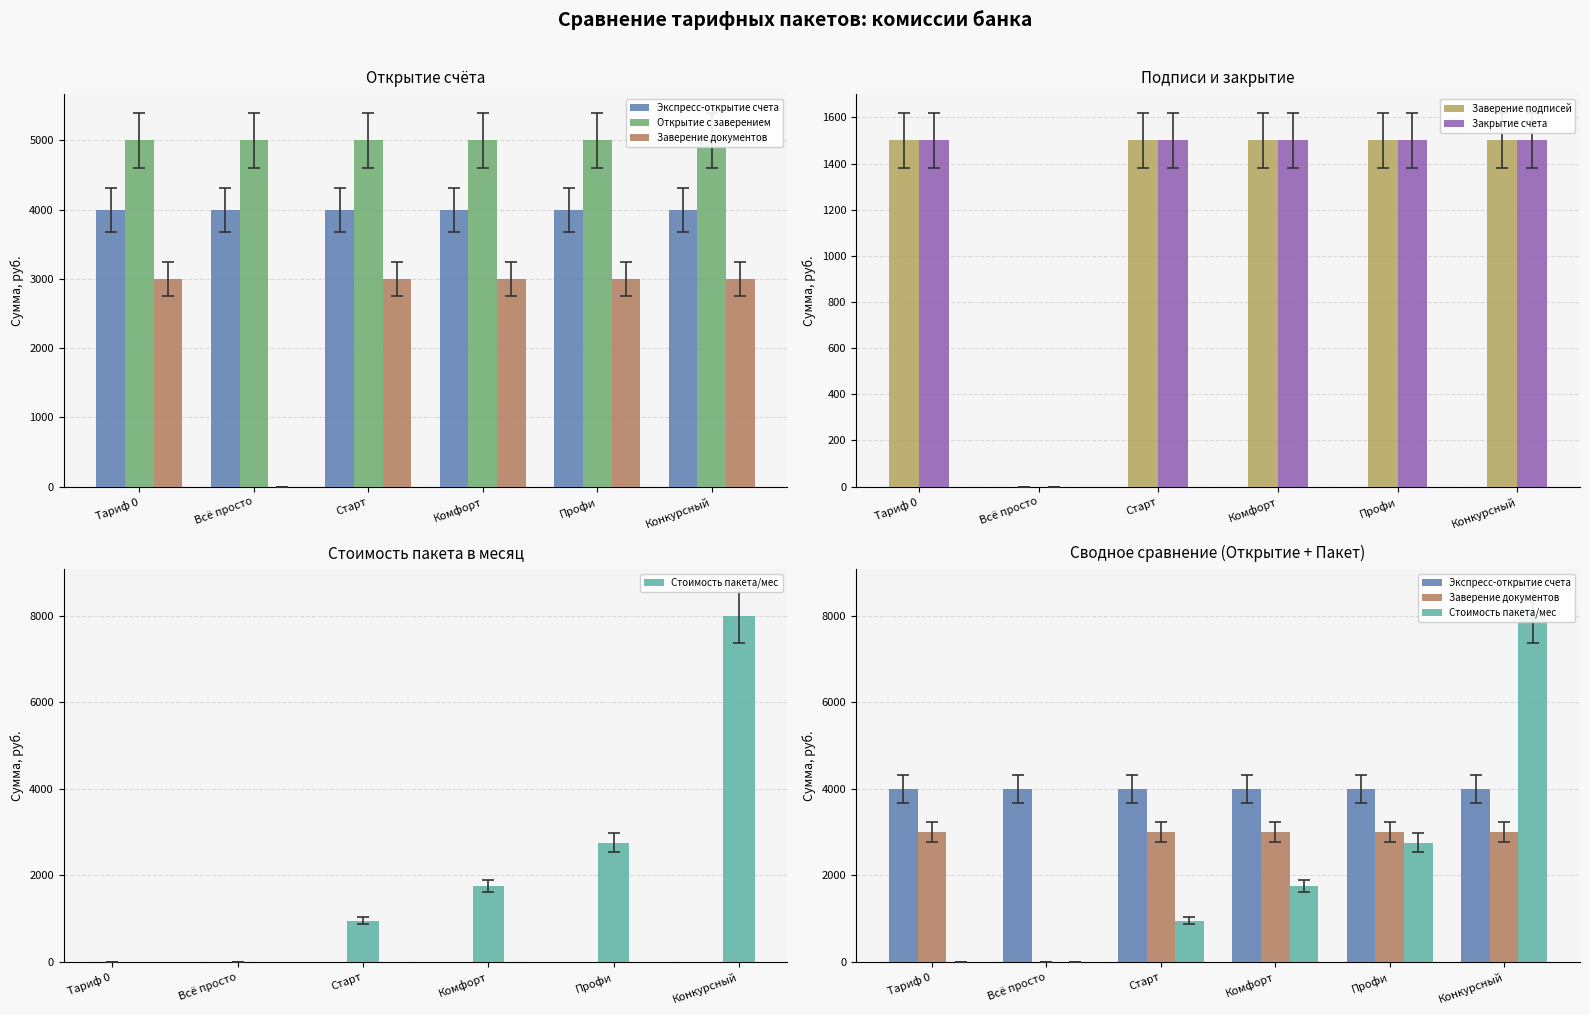

What is the difference between the maximum and minimum values in the Закрытие счета series?

1500